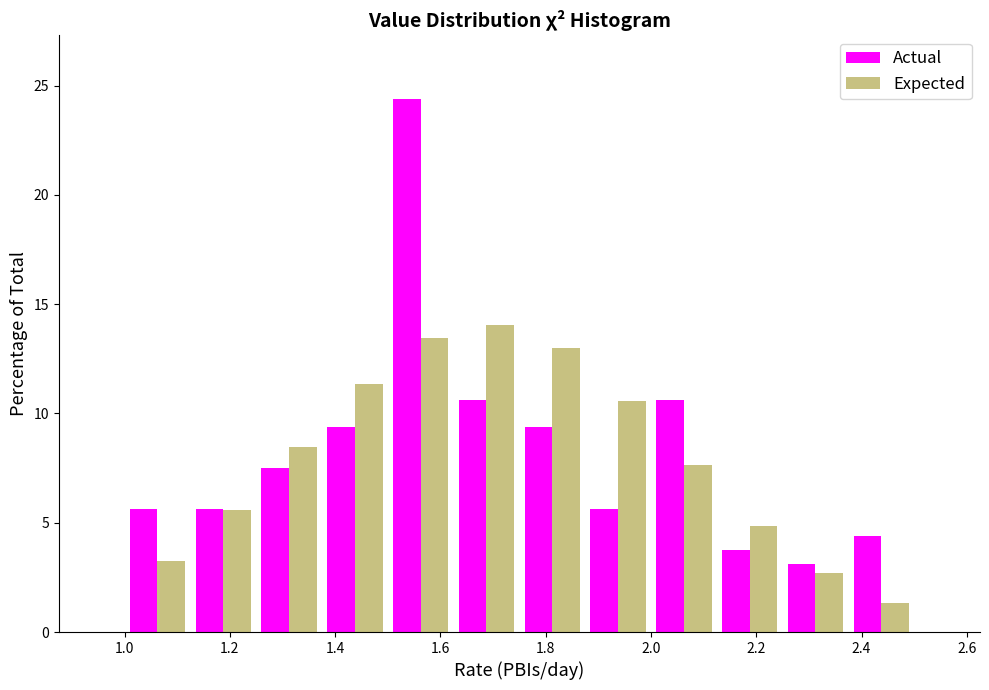

In the Actual series, which range on the x-axis has the tallest bar?

1.500 to 1.625